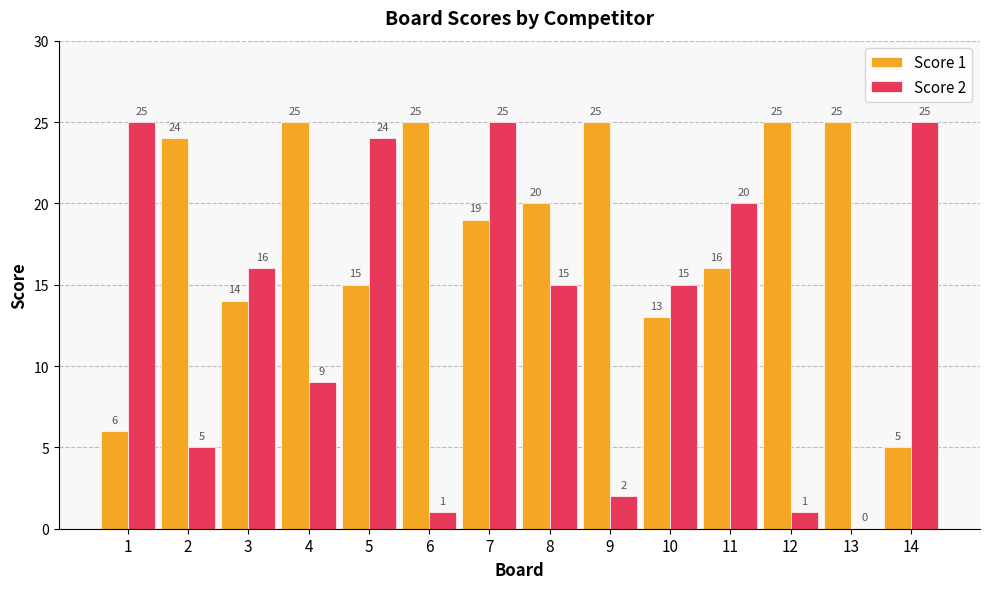

Reading left to right, what are all the values shown in this chart?

Score 1: 1=6	2=24	3=14	4=25	5=15	6=25	7=19	8=20	9=25	10=13	11=16	12=25	13=25	14=5
Score 2: 1=25	2=5	3=16	4=9	5=24	6=1	7=25	8=15	9=2	10=15	11=20	12=1	13=0	14=25